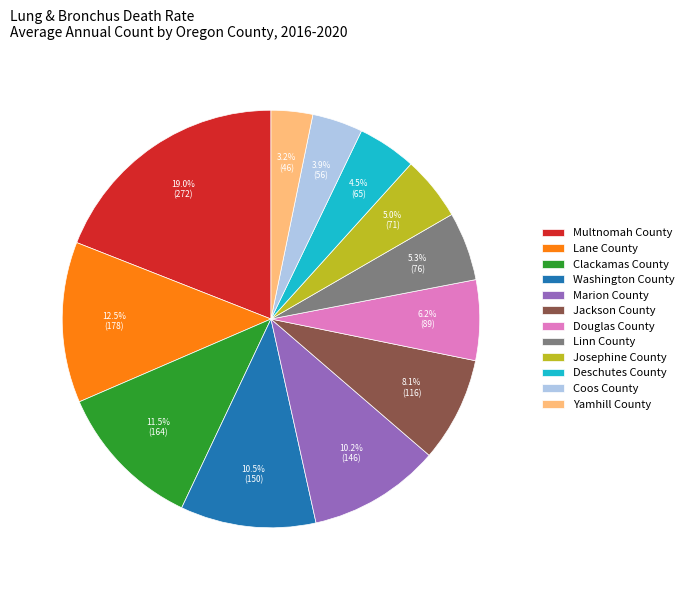

Count the number of slices in the pie.

12